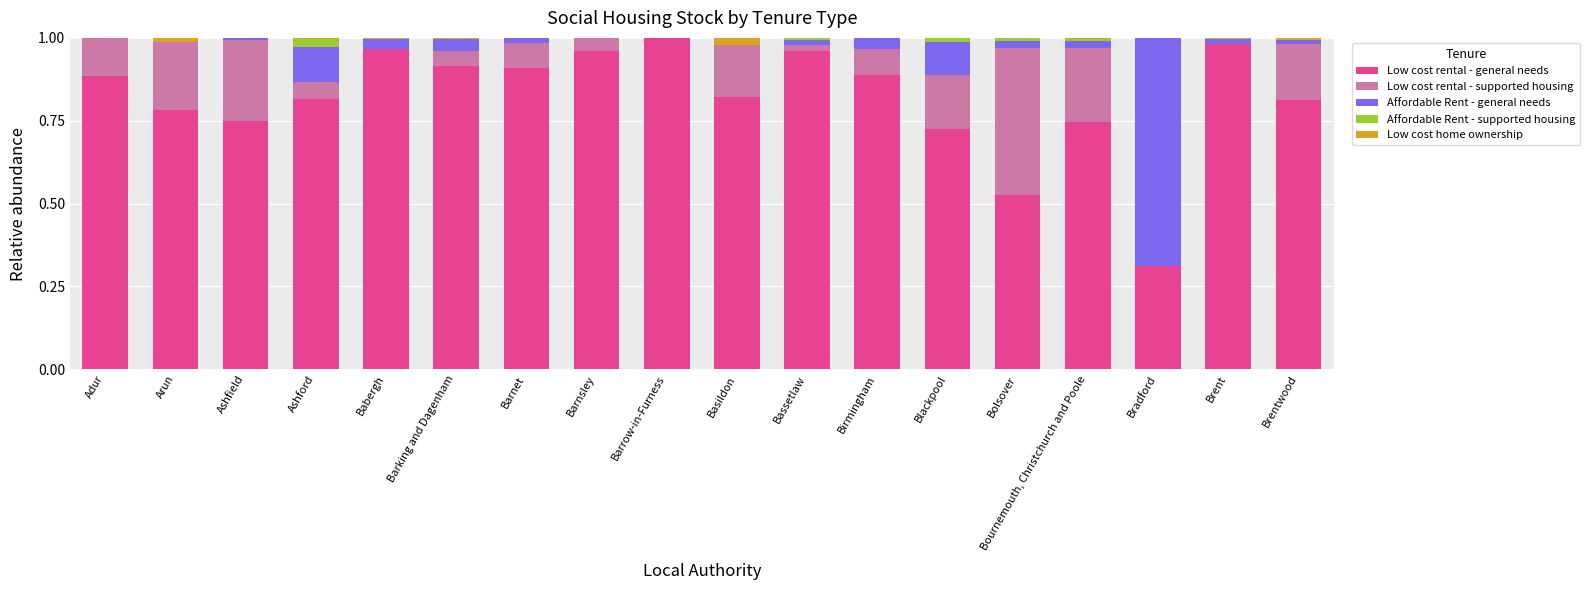

What is the sum of all Low cost rental - general needs values?

14.8